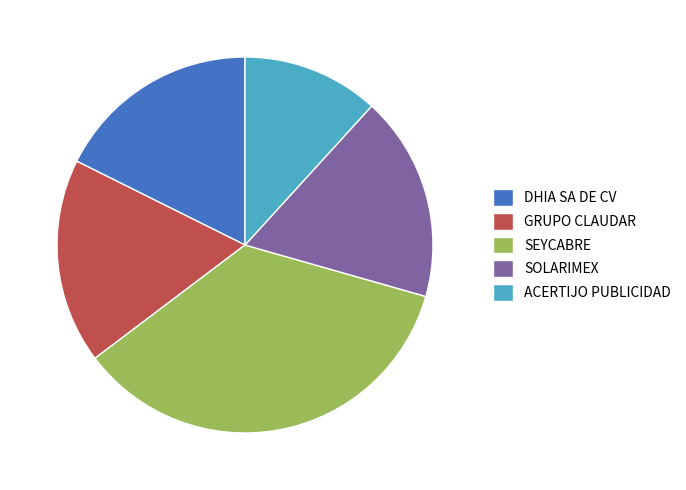

Count the number of slices in the pie.

5